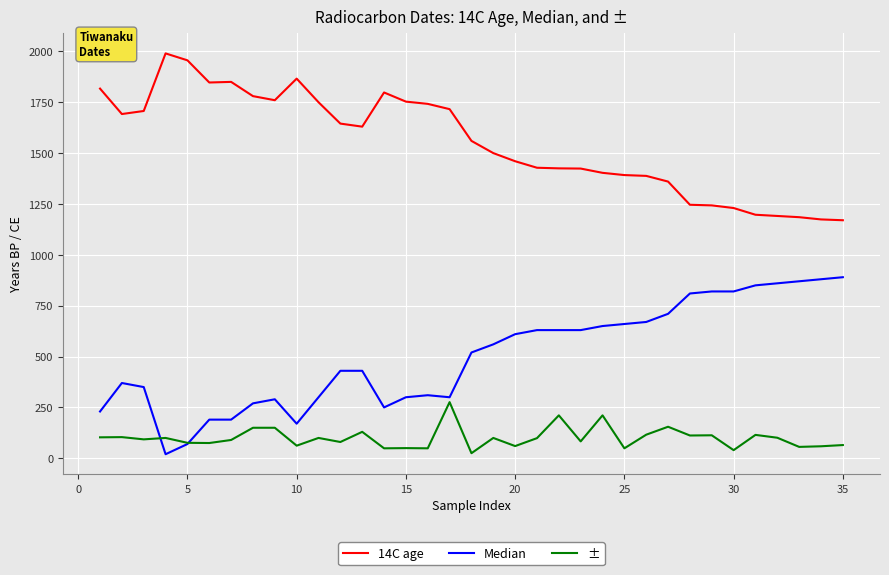

What is the maximum value shown in the chart?

1990